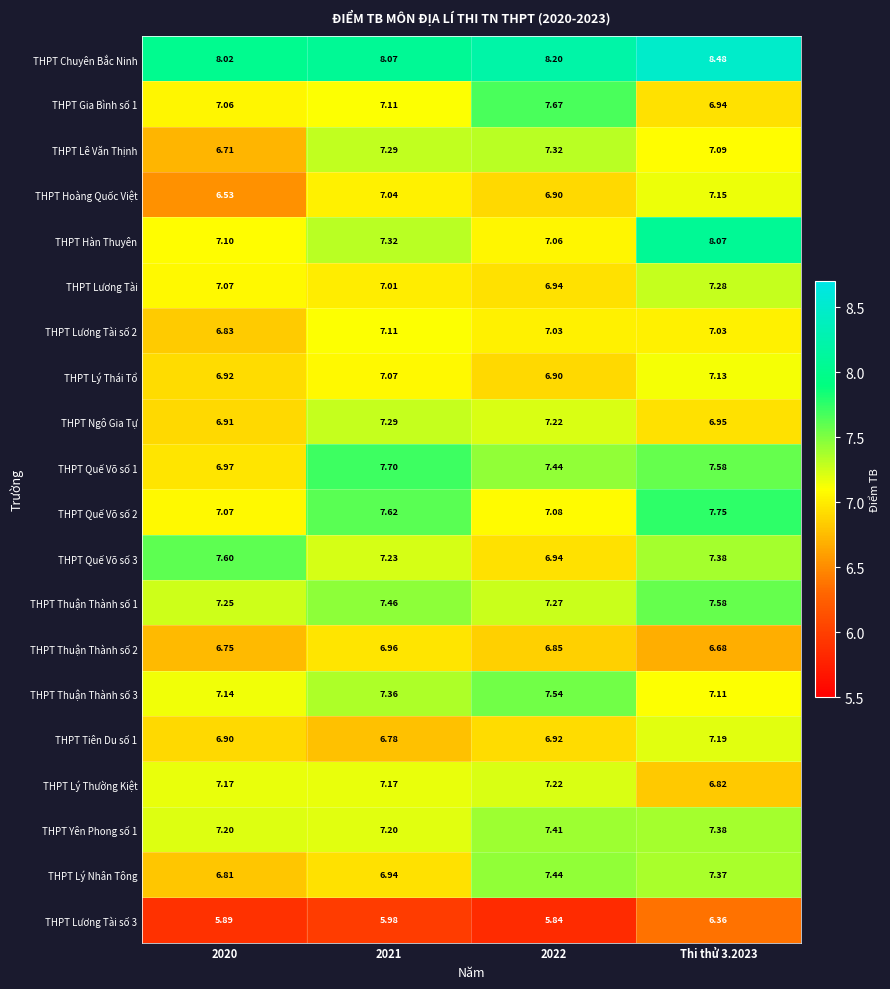

Which series changed the most between 2020 and Thi thử 3.2023?

THPT Hàn Thuyên